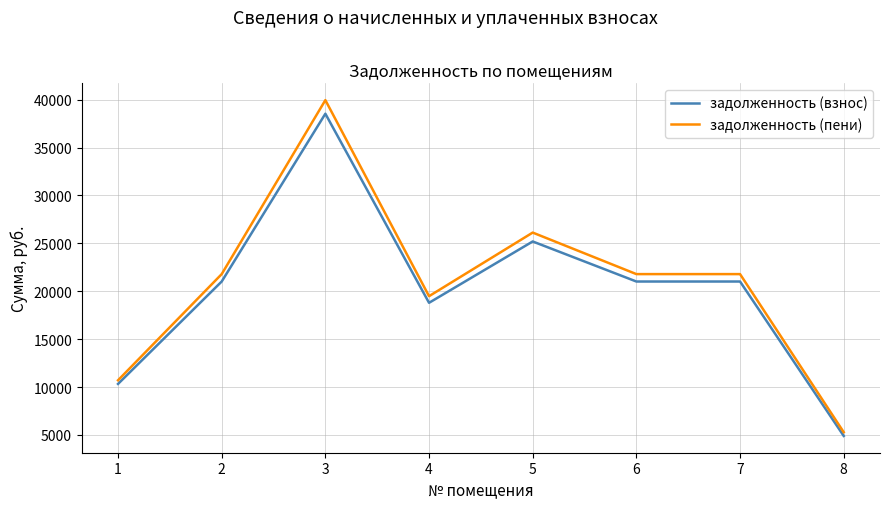

Which category has the highest value in the задолженность (пени) series?

3